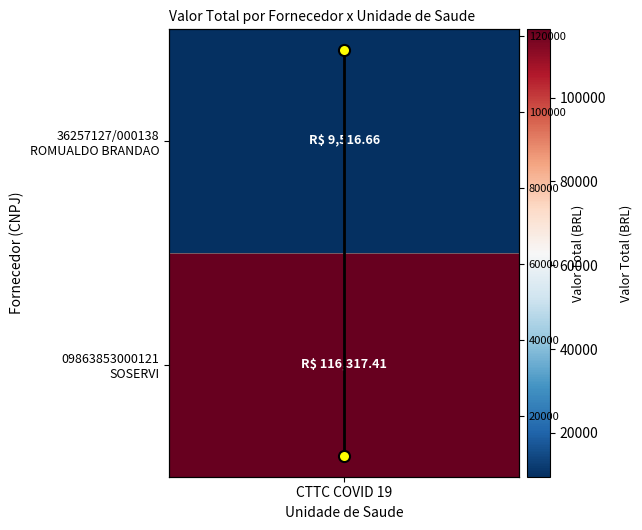

Approximately how many times larger is the value at CTTC COVID 19 compared to CTTC COVID 19?

12.2